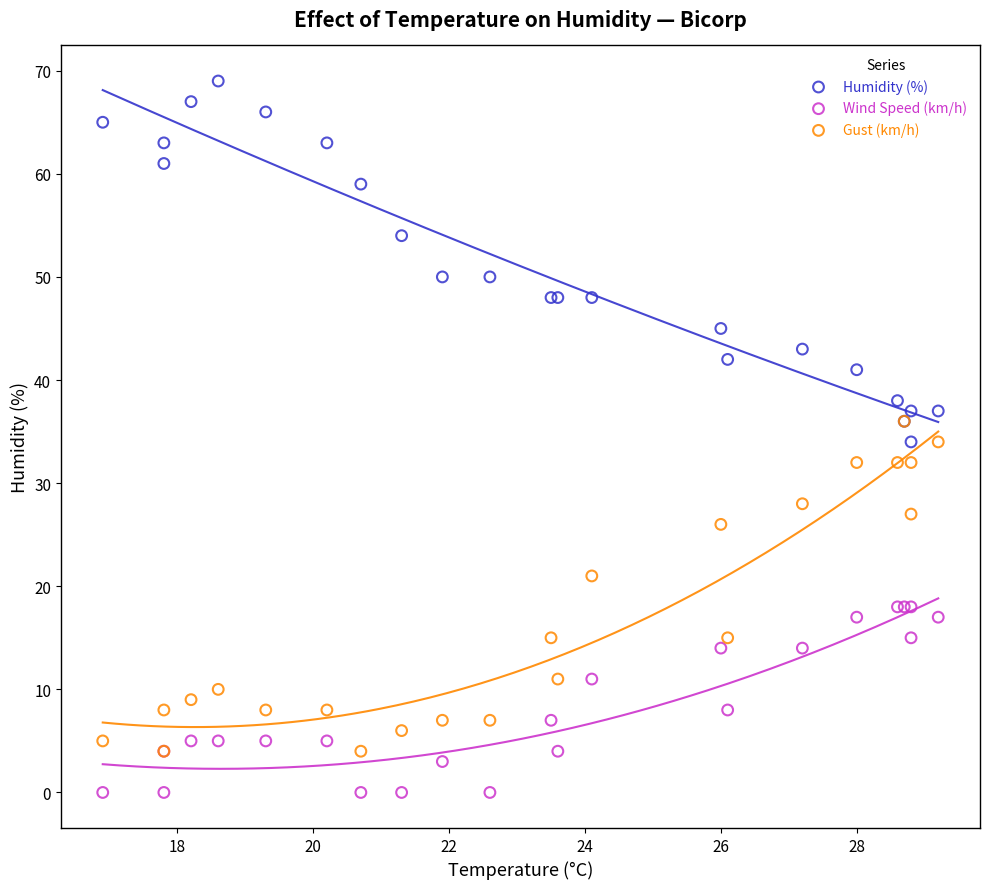

What are all the series names shown in the legend?

Humidity (%), Wind Speed (km/h), Gust (km/h)